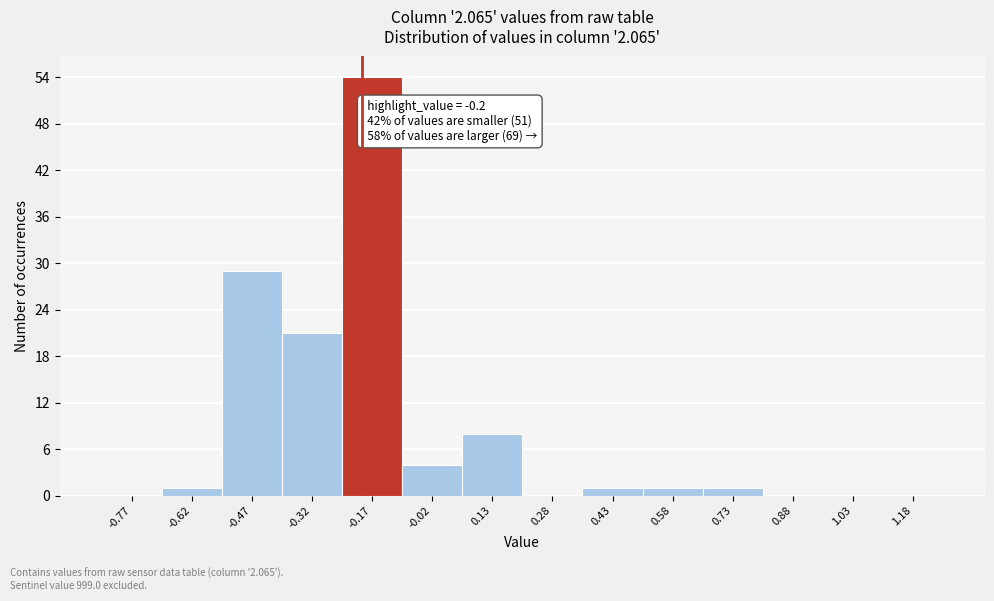

Which range on the x-axis has the tallest bar?

-0.25 to -0.10